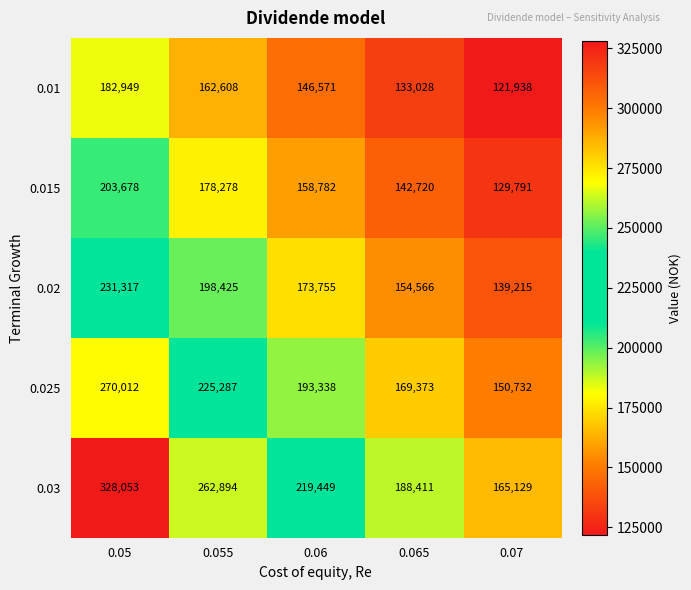

What is the difference between the maximum and minimum values in the 0.03 series?

162924